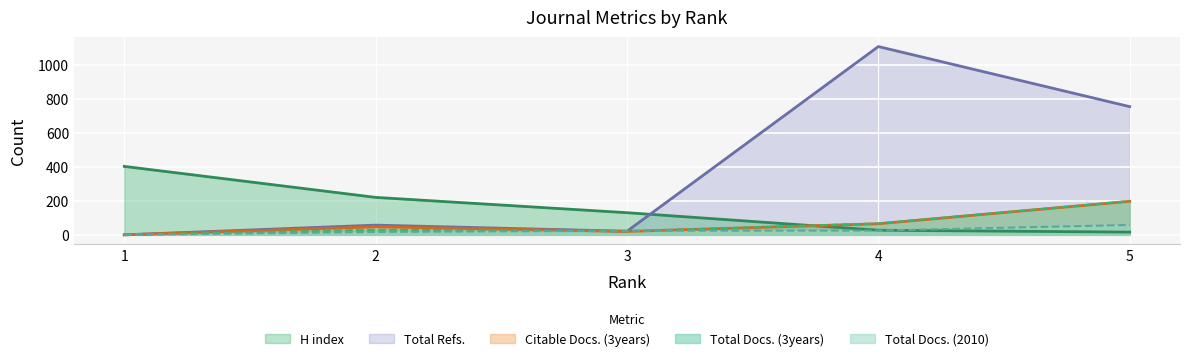

How many values in Total Docs. (2010) are above zero?

4